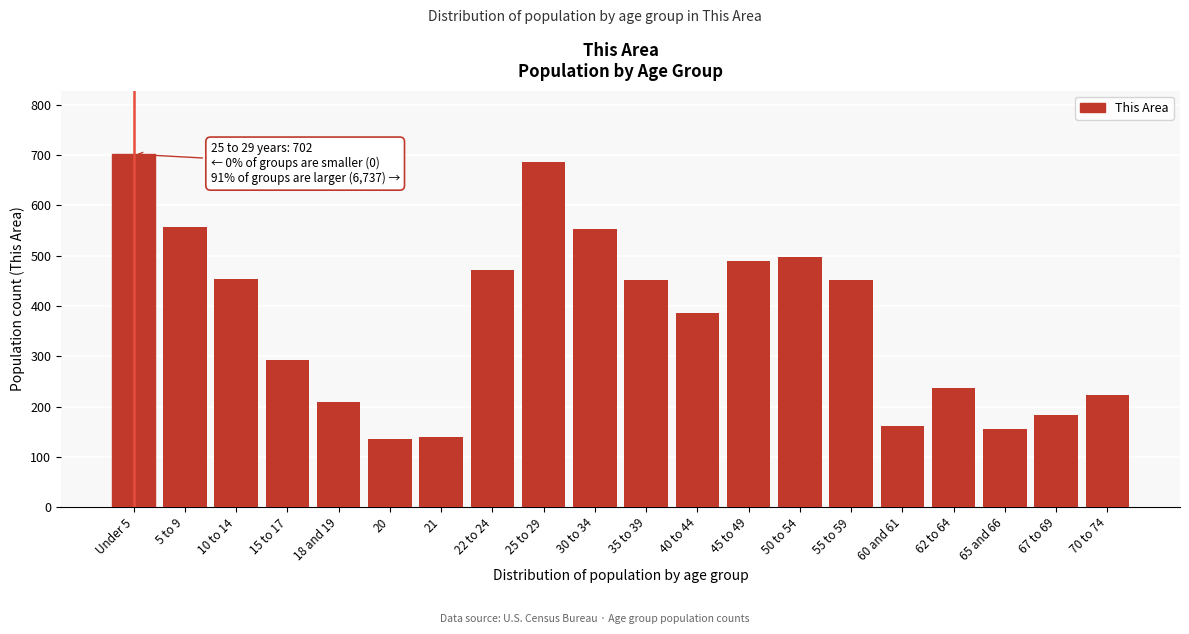

What is the value of the 1st bar from the left?

702